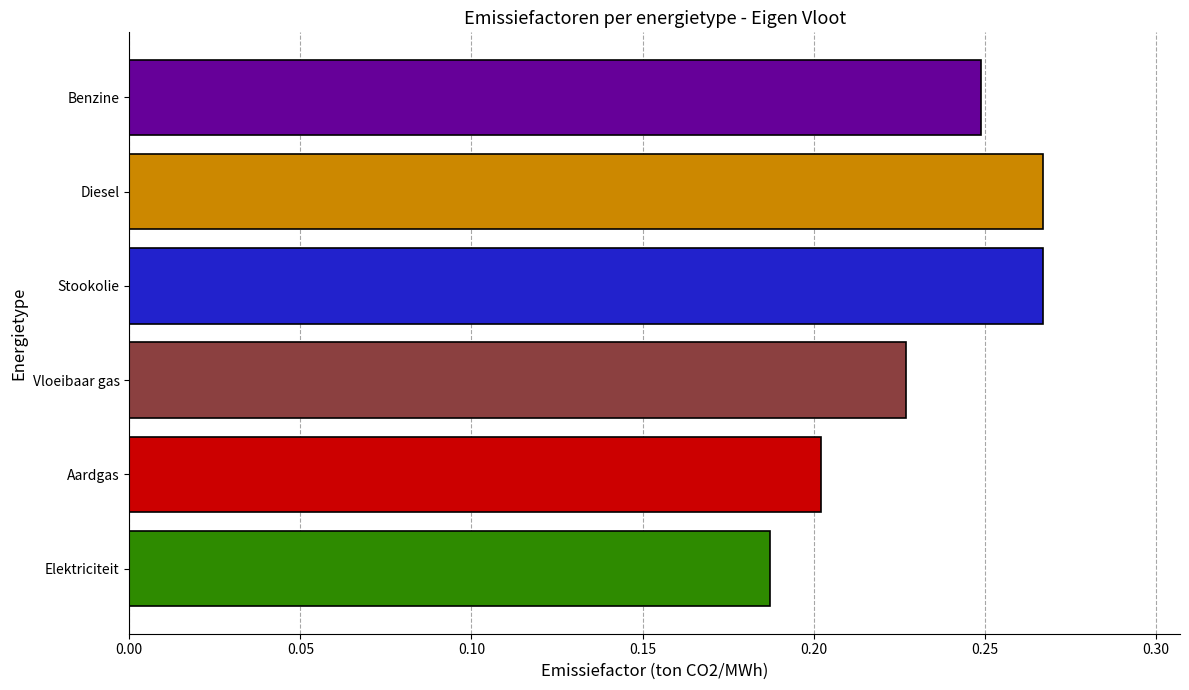

At which label is the value closest to 0?

Elektriciteit